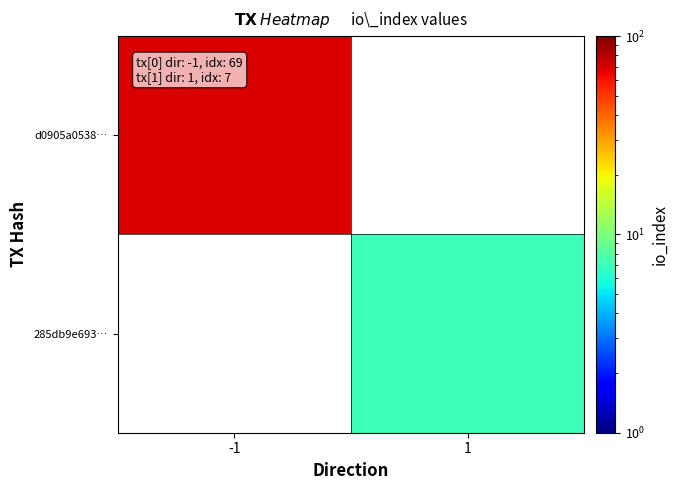

What is the minimum value shown in the chart?

7.0